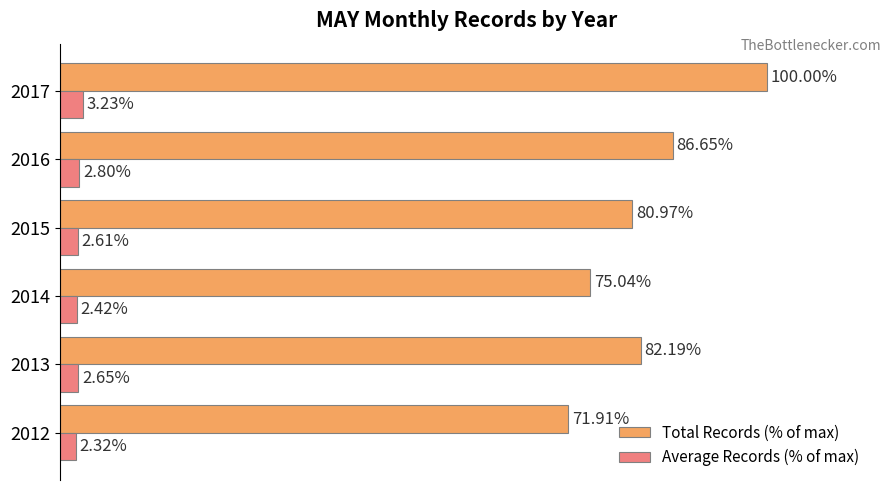

Between 2012 and 2014, which series saw the biggest shift?

Total Records (% of max)